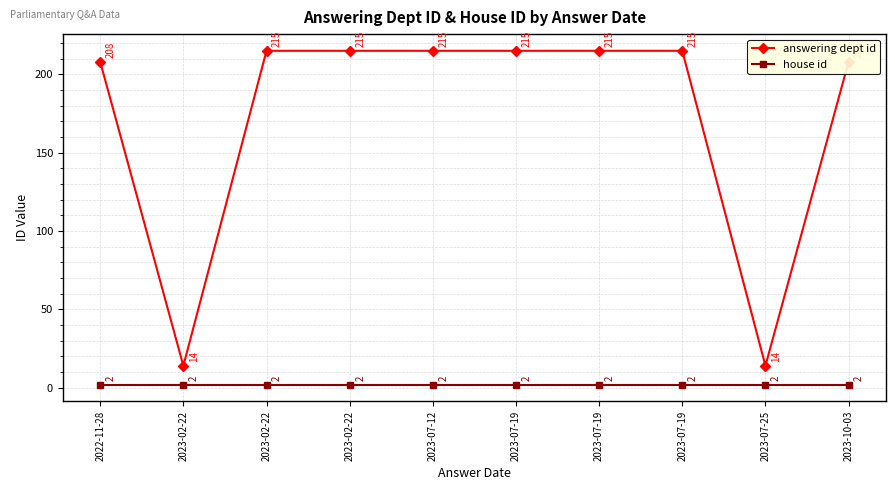

What is the difference between the highest and lowest values at 2023-02-22?

12